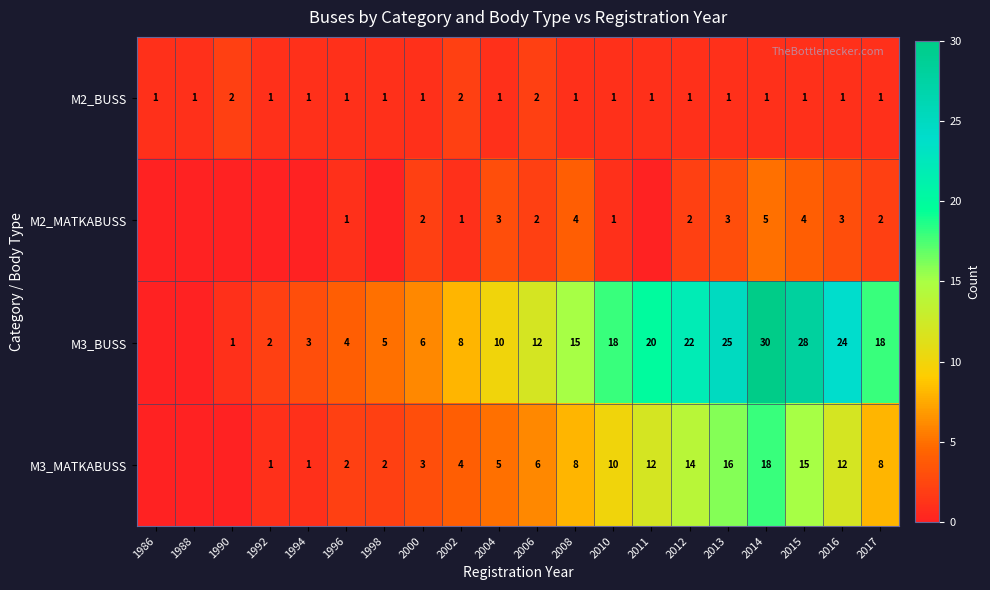

The value of M3_MATKABUSS at 2014 is 18. True or false?

True